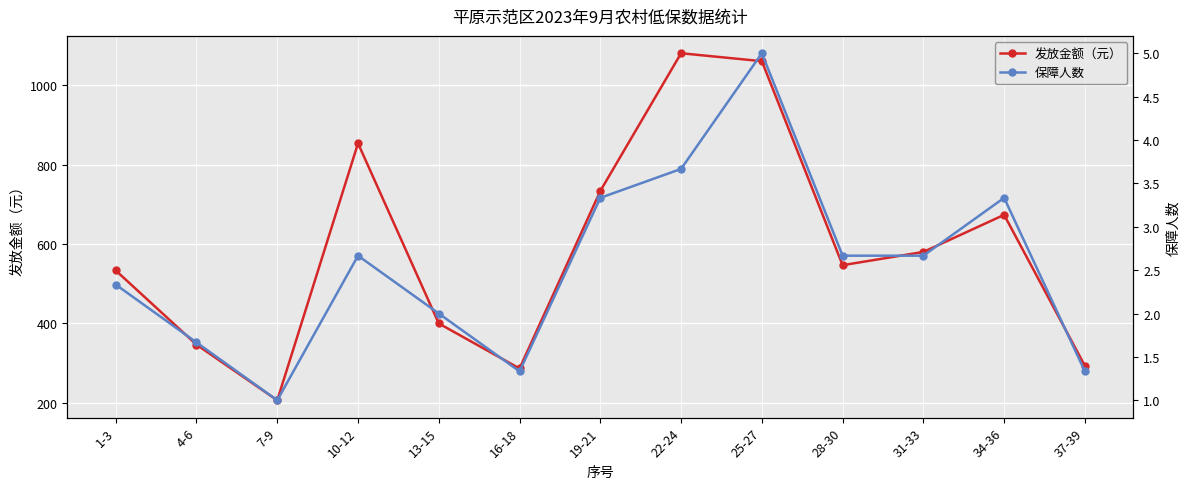

True or false: 发放金额（元） and 保障人数 cross at least once.

False